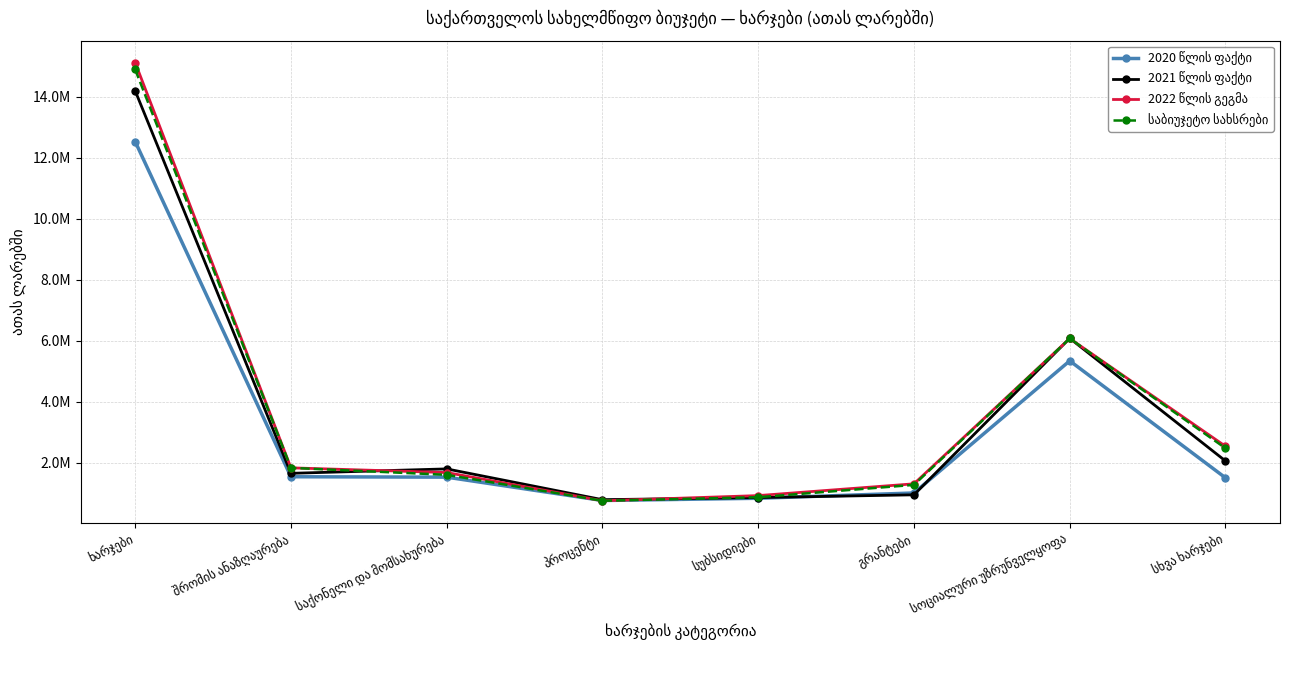

Rank the series at შრომის ანაზღაურება from highest to lowest value.

2022 წლის გეგმა, საბიუჯეტო სახსრები, 2021 წლის ფაქტი, 2020 წლის ფაქტი